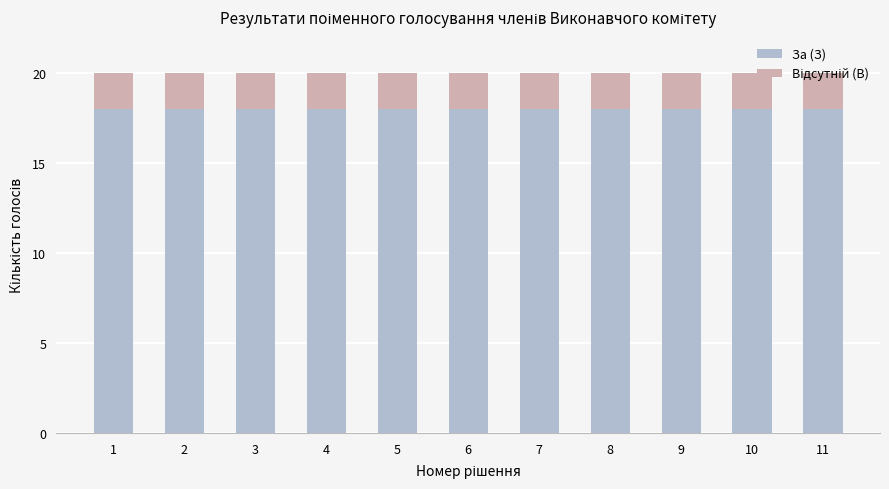

What is the minimum value for За (З)?

18